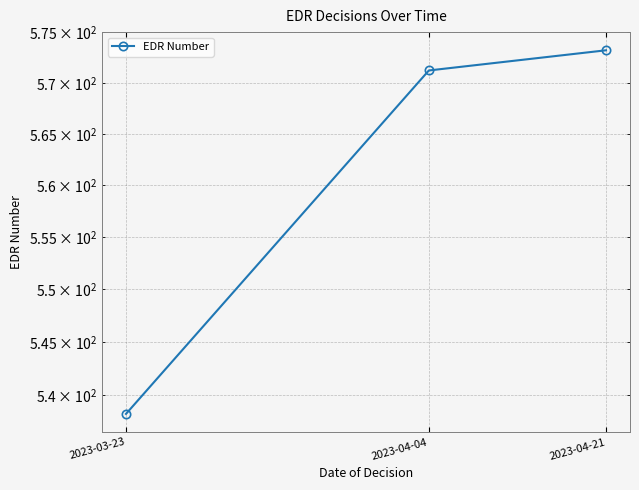

What is the change in value from 2023-04-04 to 2023-04-21?

+2.0